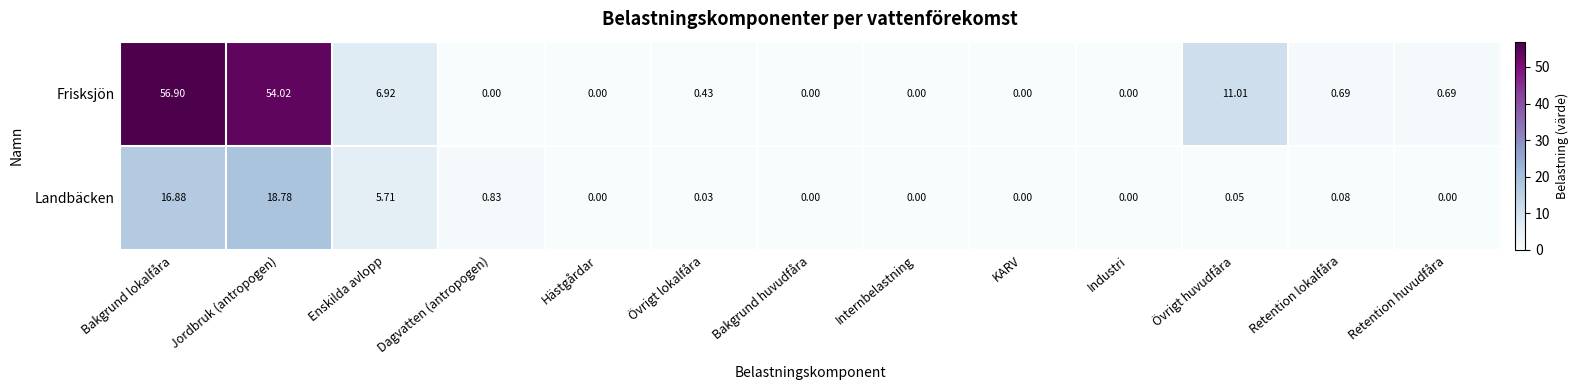

Rank the series at Retention huvudfåra from lowest to highest value.

Landbäcken, Frisksjön